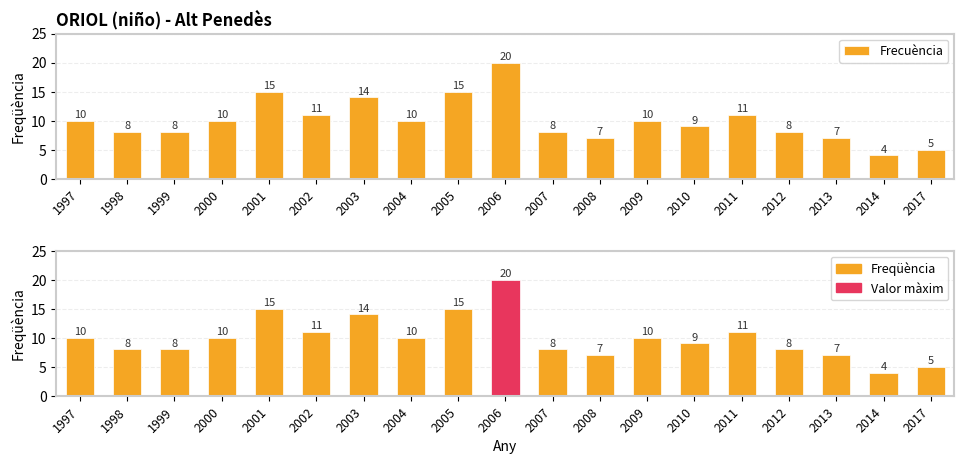

What is the sum of the Frecuència values at 2010 and 2001?

24